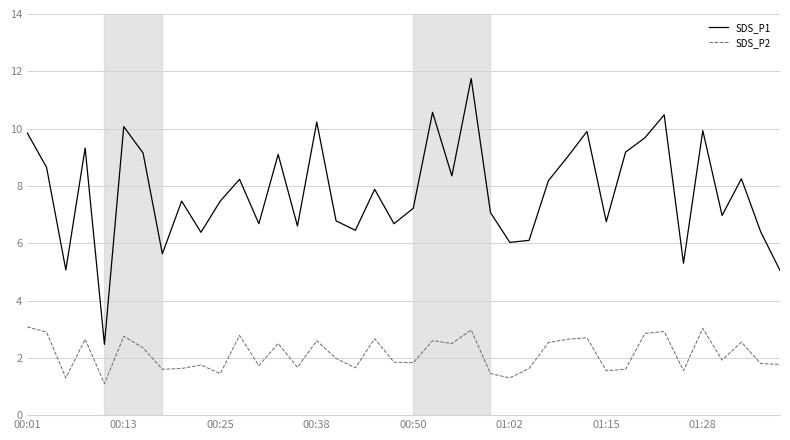

At how many categories does at least one series exceed 11?

1